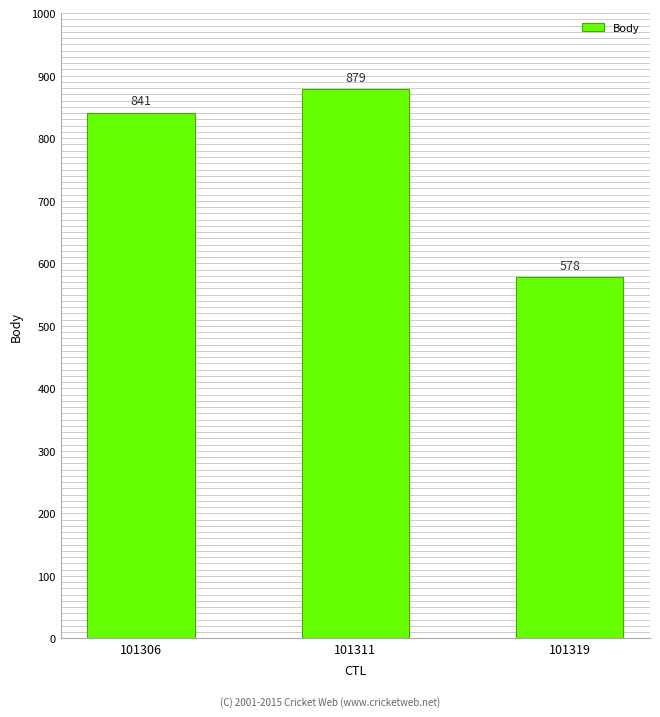

What is the change in value from 101306 to 101319?

-263